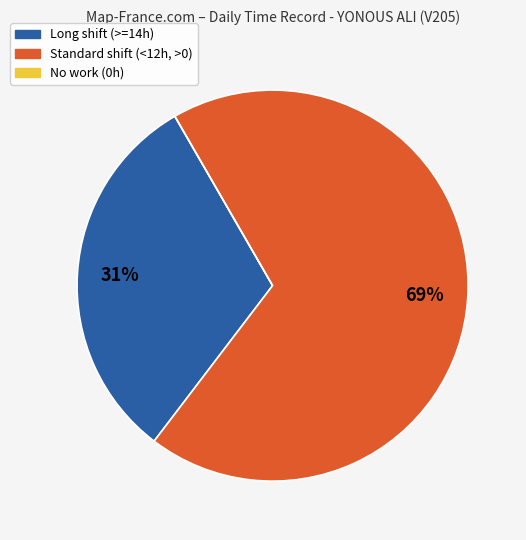

Is there any slice that represents more than half of the pie?

Yes